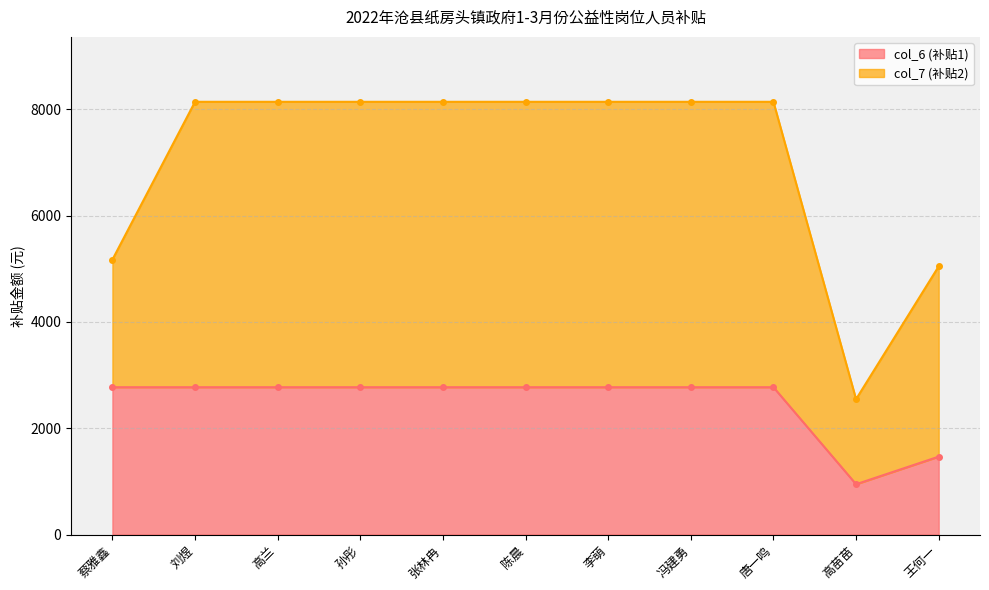

What is the label of the 10th point from the right?

刘煜